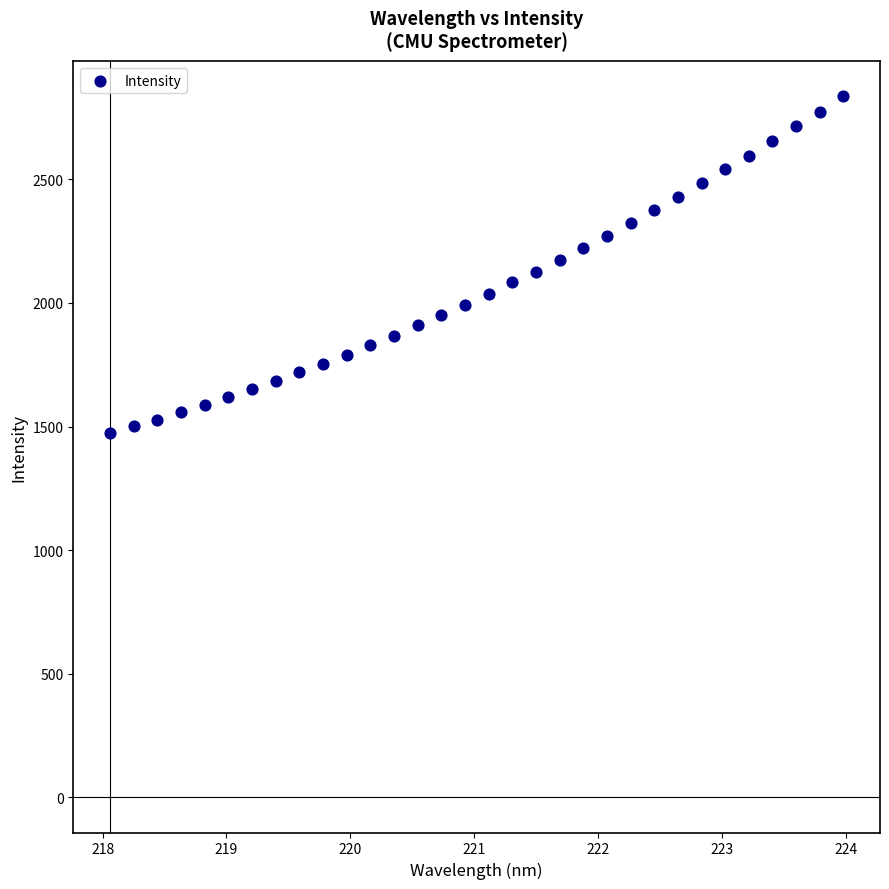

What is the range of Y values (max minus min)?

1364.0